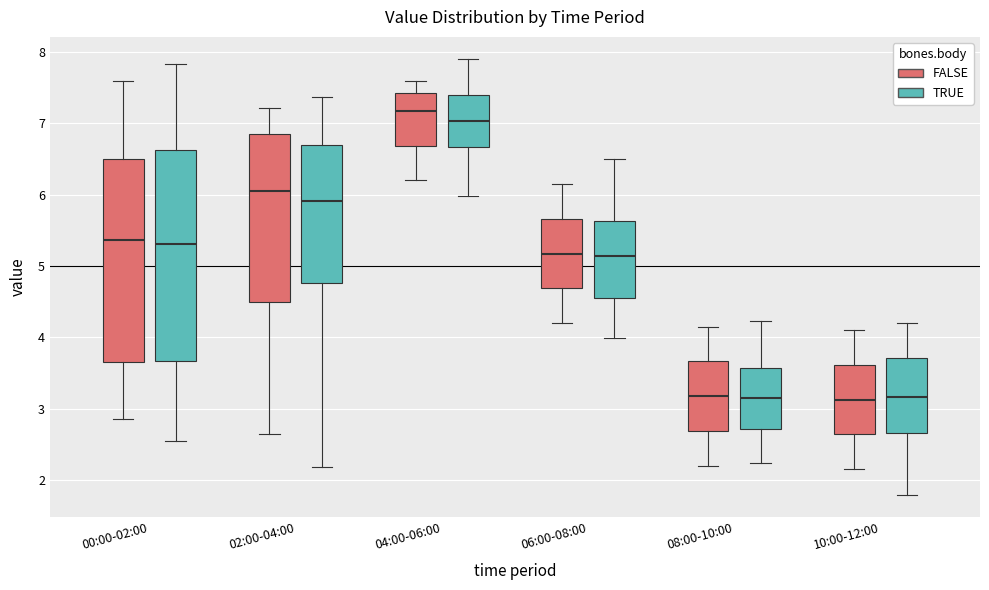

Reading left to right, transcribe this box plot: for each box, give where its median line is, the range the box spans, and where its two whiskers end, as read against the y-axis. The values are not printed on the chart, so give them approximately, as read against the axis.

00:00-02:00 (FALSE): median 5.4, box 3.6 to 6.5, whiskers 2.9 to 7.6
00:00-02:00 (TRUE): median 5.3, box 3.7 to 6.6, whiskers 2.5 to 7.8
02:00-04:00 (FALSE): median 6.1, box 4.5 to 6.9, whiskers 2.7 to 7.2
02:00-04:00 (TRUE): median 5.9, box 4.8 to 6.7, whiskers 2.2 to 7.4
04:00-06:00 (FALSE): median 7.2, box 6.7 to 7.4, whiskers 6.2 to 7.6
04:00-06:00 (TRUE): median 7.0, box 6.7 to 7.4, whiskers 6.0 to 7.9
06:00-08:00 (FALSE): median 5.2, box 4.7 to 5.7, whiskers 4.2 to 6.2
06:00-08:00 (TRUE): median 5.1, box 4.6 to 5.6, whiskers 4.0 to 6.5
08:00-10:00 (FALSE): median 3.2, box 2.7 to 3.7, whiskers 2.2 to 4.2
08:00-10:00 (TRUE): median 3.1, box 2.7 to 3.6, whiskers 2.2 to 4.2
10:00-12:00 (FALSE): median 3.1, box 2.6 to 3.6, whiskers 2.2 to 4.1
10:00-12:00 (TRUE): median 3.2, box 2.7 to 3.7, whiskers 1.8 to 4.2